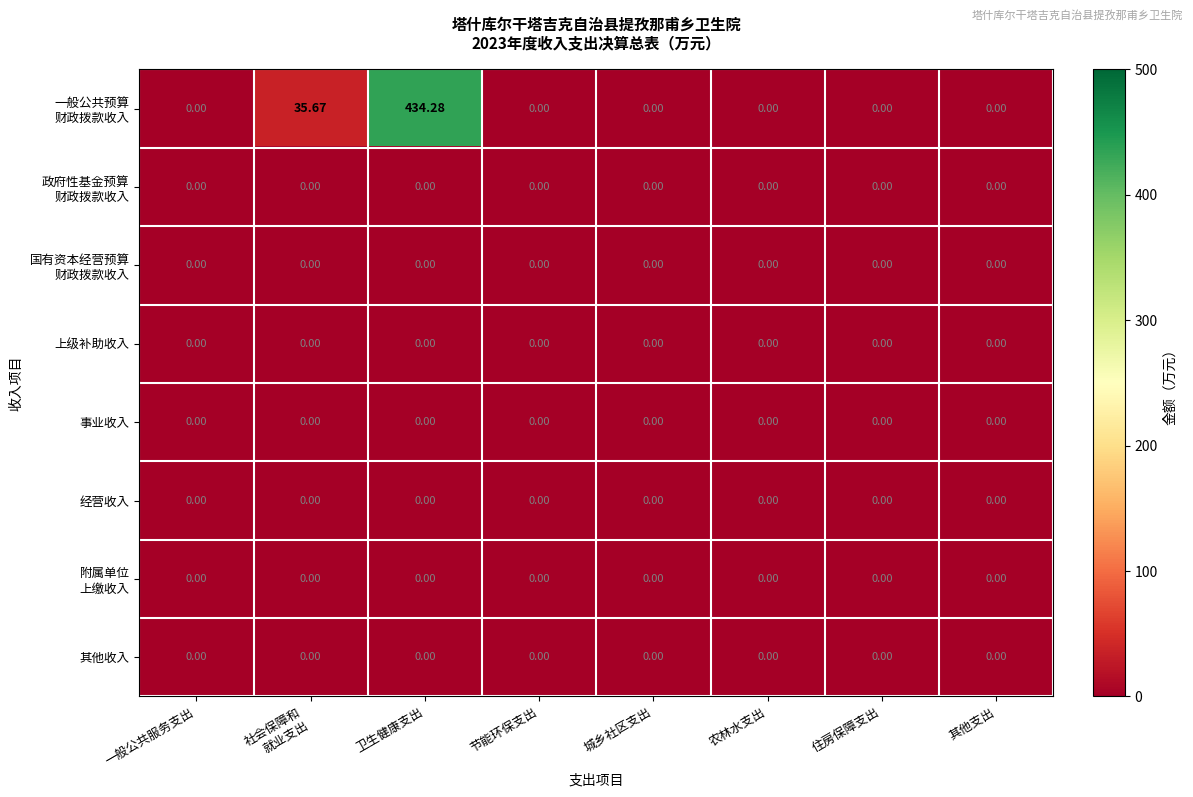

At which category is the sum across all series the highest?

卫生健康支出